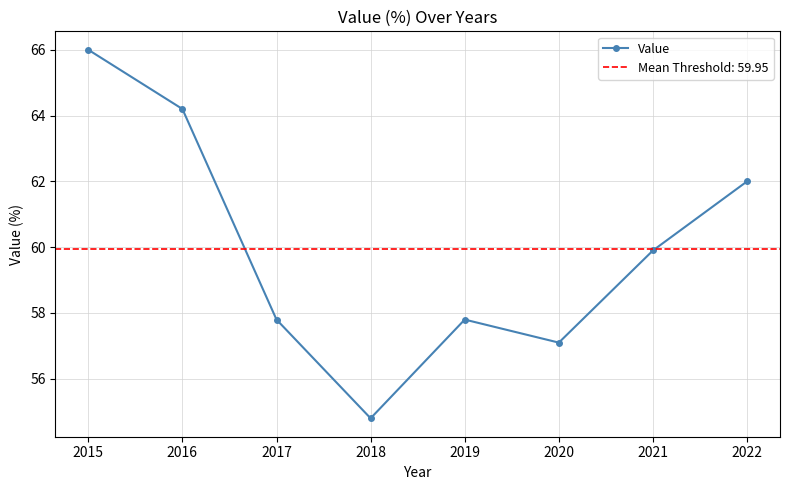

How many lines are shown in the chart?

1